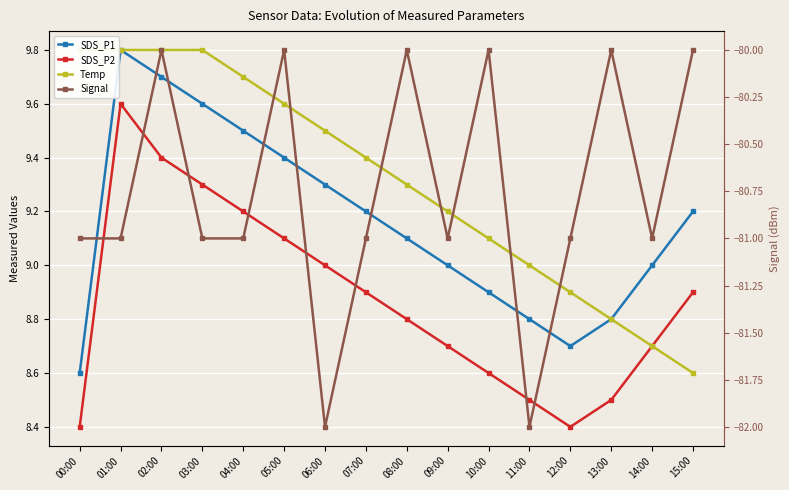

Where does the SDS_P1 series first go above 9?

01:00